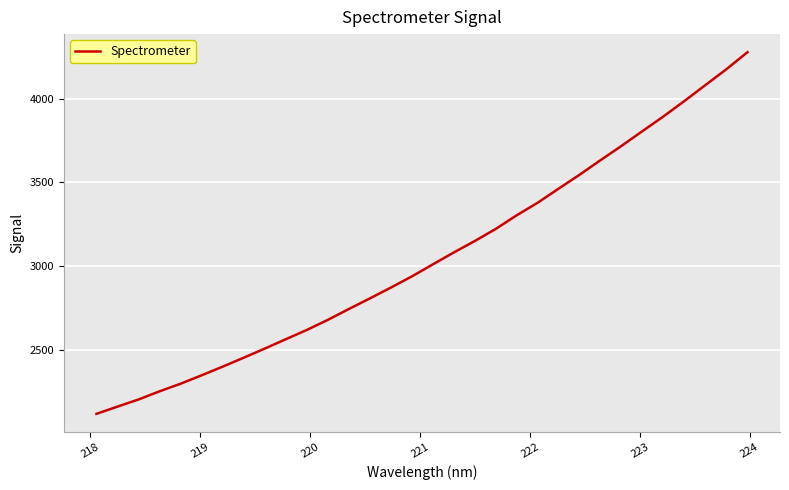

How many lines are shown in the chart?

1